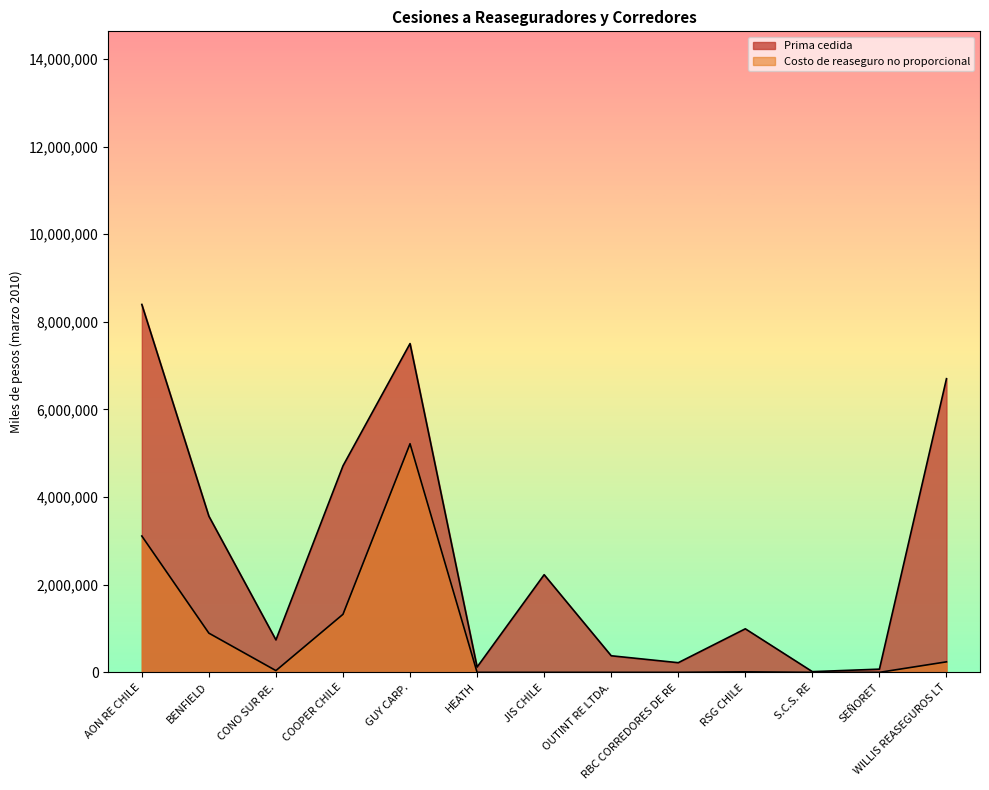

Reading left to right, transcribe all the data shown in this chart.

Prima cedida: AON RE CHILE=8397563	BENFIELD=3564925	CONO SUR RE.=740175	COOPER CHILE=4713591	GUY CARP.=7504562	HEATH=120507	JIS CHILE=2228913	OUTINT RE LTDA.=378428	RBC CORREDORES DE RE=220227	RSG CHILE=993757	S.C.S. RE=15709	SEÑORET=72718	WILLIS REASEGUROS LT=6702822
Costo de reaseguro no proporcional: AON RE CHILE=3111700	BENFIELD=894647	CONO SUR RE.=39698	COOPER CHILE=1324933	GUY CARP.=5218394	HEATH=0	JIS CHILE=0	OUTINT RE LTDA.=0	RBC CORREDORES DE RE=0	RSG CHILE=11582	S.C.S. RE=0	SEÑORET=0	WILLIS REASEGUROS LT=239840